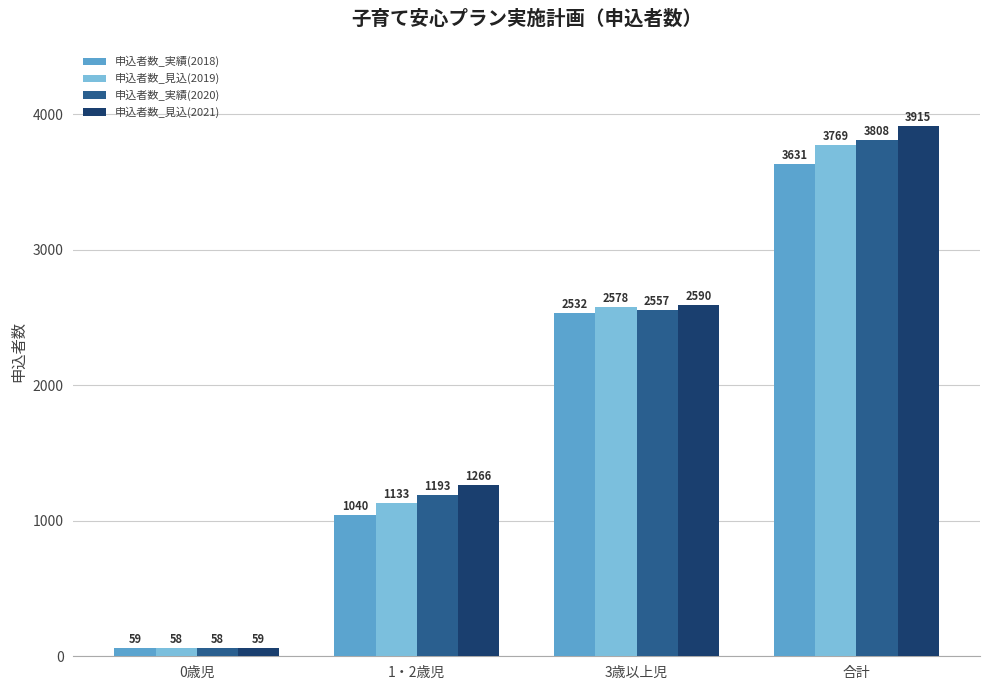

What is the maximum value shown in the chart?

3915